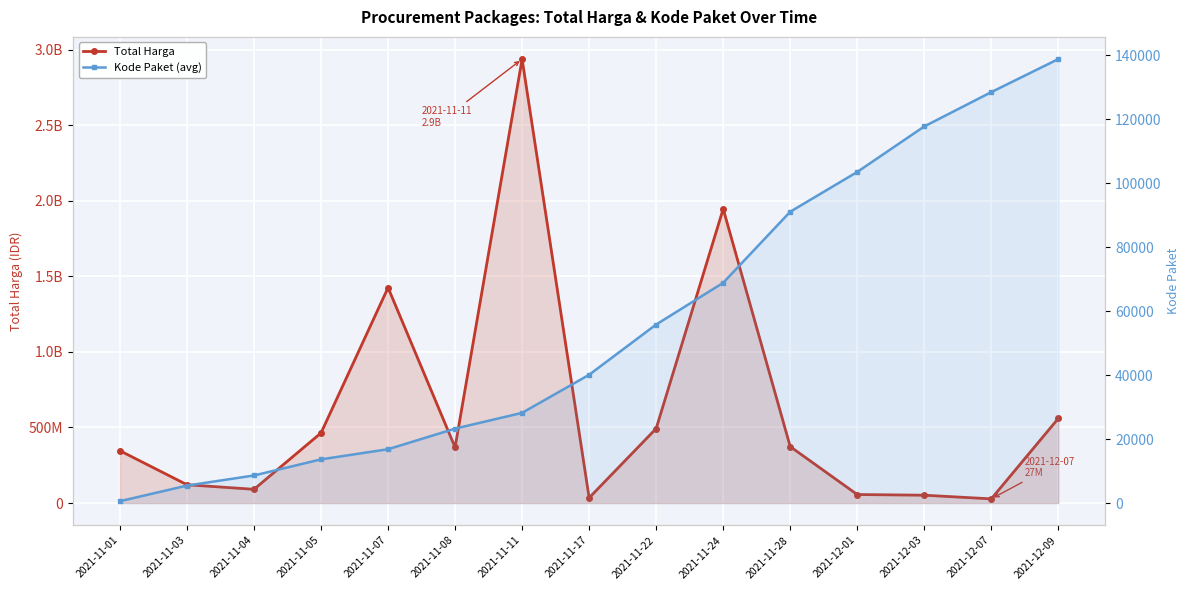

Reading left to right, extract all data points from this chart.

Total Harga: 345933900.0	120904270.0	90672075.0	464002100.0	1425867900.0	368566000.0	2939003240.0	34292000.0	493000000.0	1947334200.0	373404000.0	56152800.0	51601000.0	27412000.0	559971000.0
Kode Paket (avg): 569.5	5449.0	8614.8	13652.0	16823.0	23262.4	28195.7	40112.0	55826.0	68876.5	91101.0	103541.0	117783.0	128516.0	138846.5